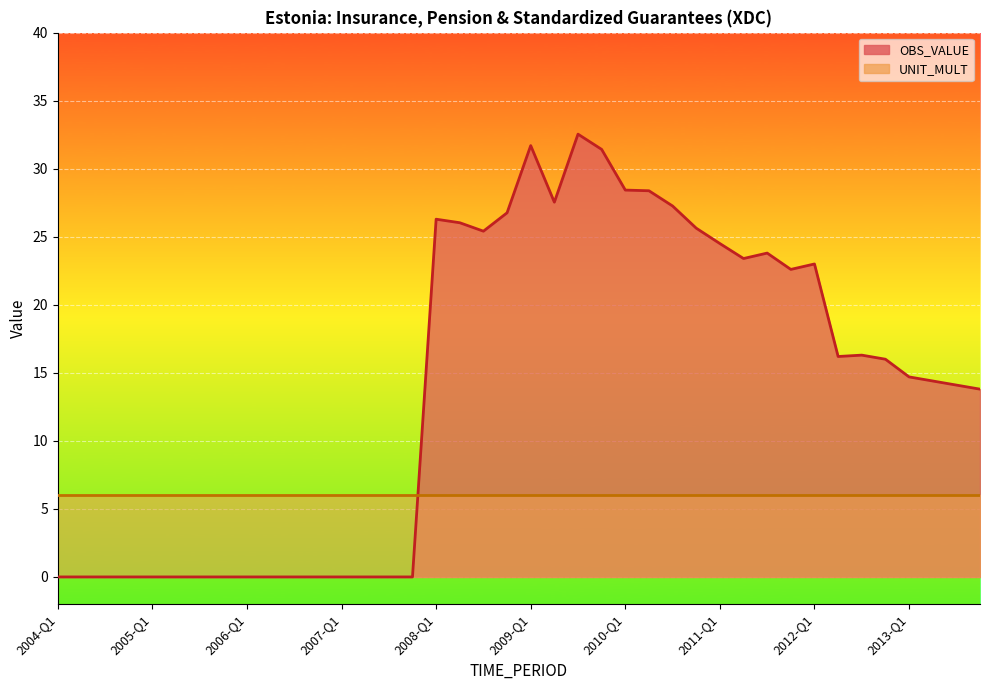

The value at 2011-Q2 is 23.4. True or false?

True